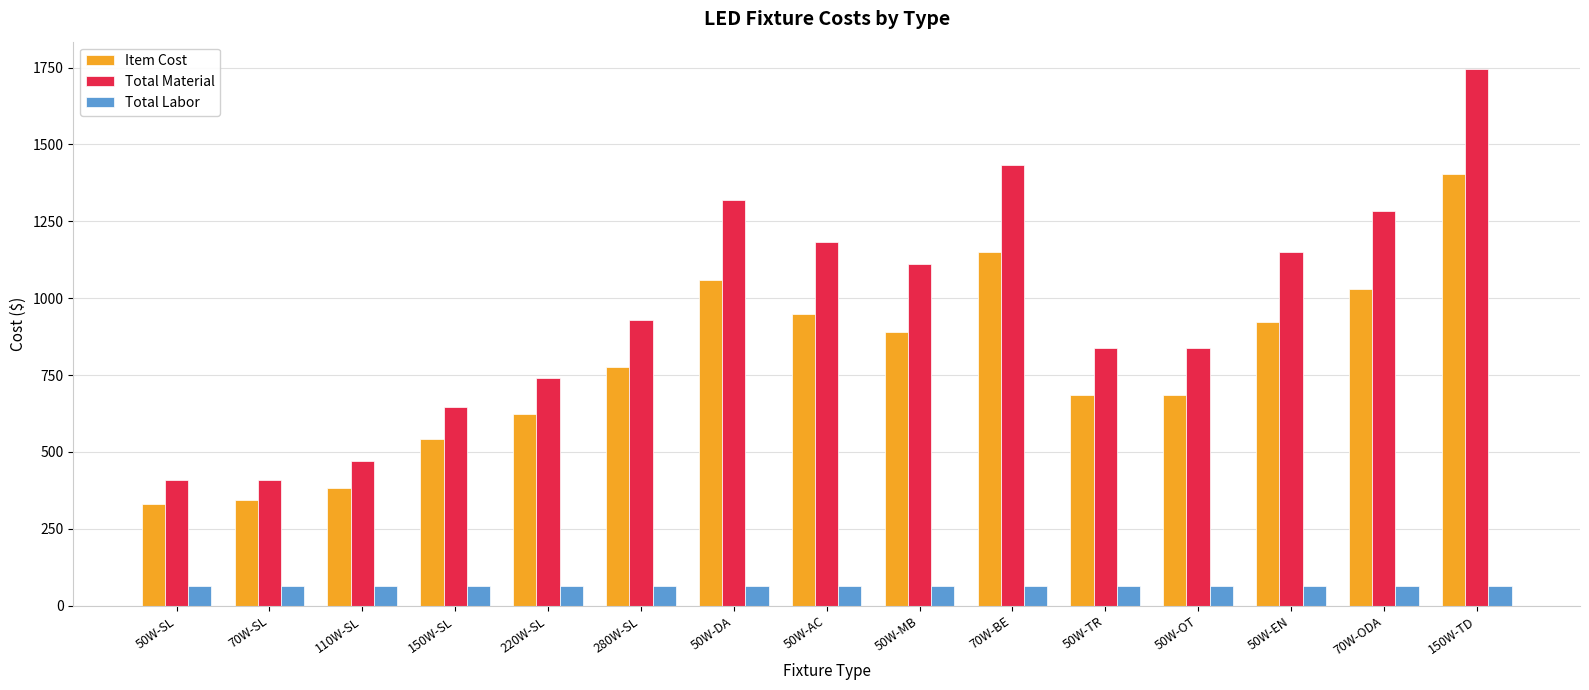

What is the label of the 9th bar from the right?

50W-DA